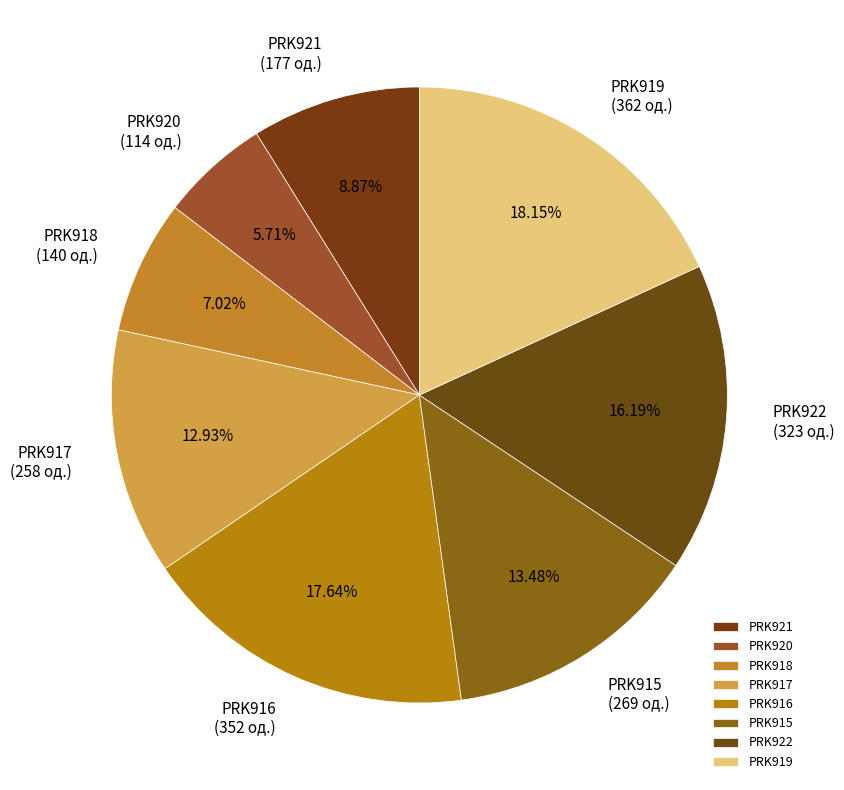

Does any single category account for the majority?

No